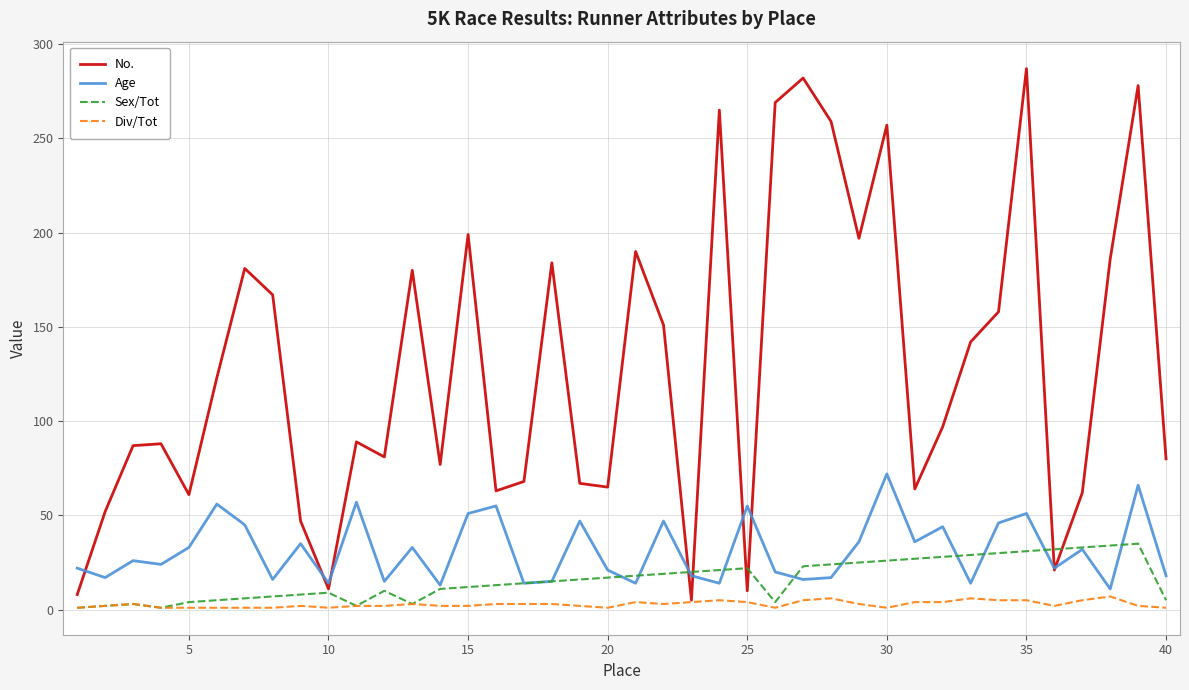

Which series has the widest spread of values?

No.